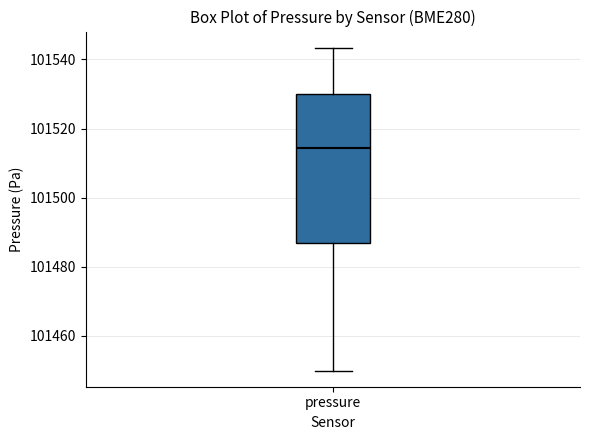

Transcribe this box plot: give where the median line is, the range the box spans, and where the two whiskers end, as read against the y-axis. The values are not printed on the chart, so give them approximately, as read against the axis.

median 101514, box 101486 to 101530, whiskers 101450 to 101544